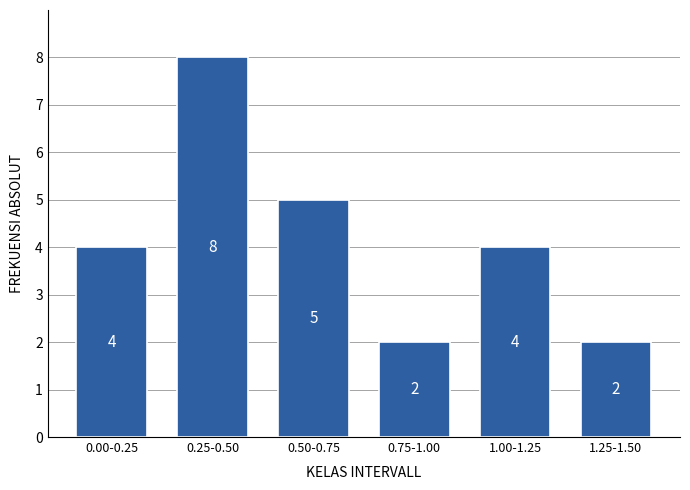

Reading left to right, extract all data points from this chart.

4	8	5	2	4	2